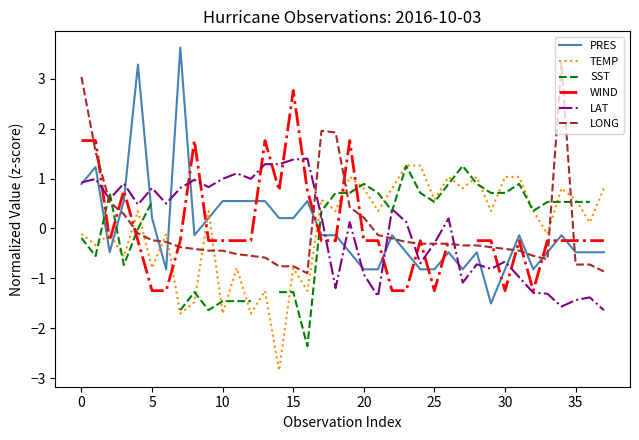

At which category does LONG reach its first local peak?

17